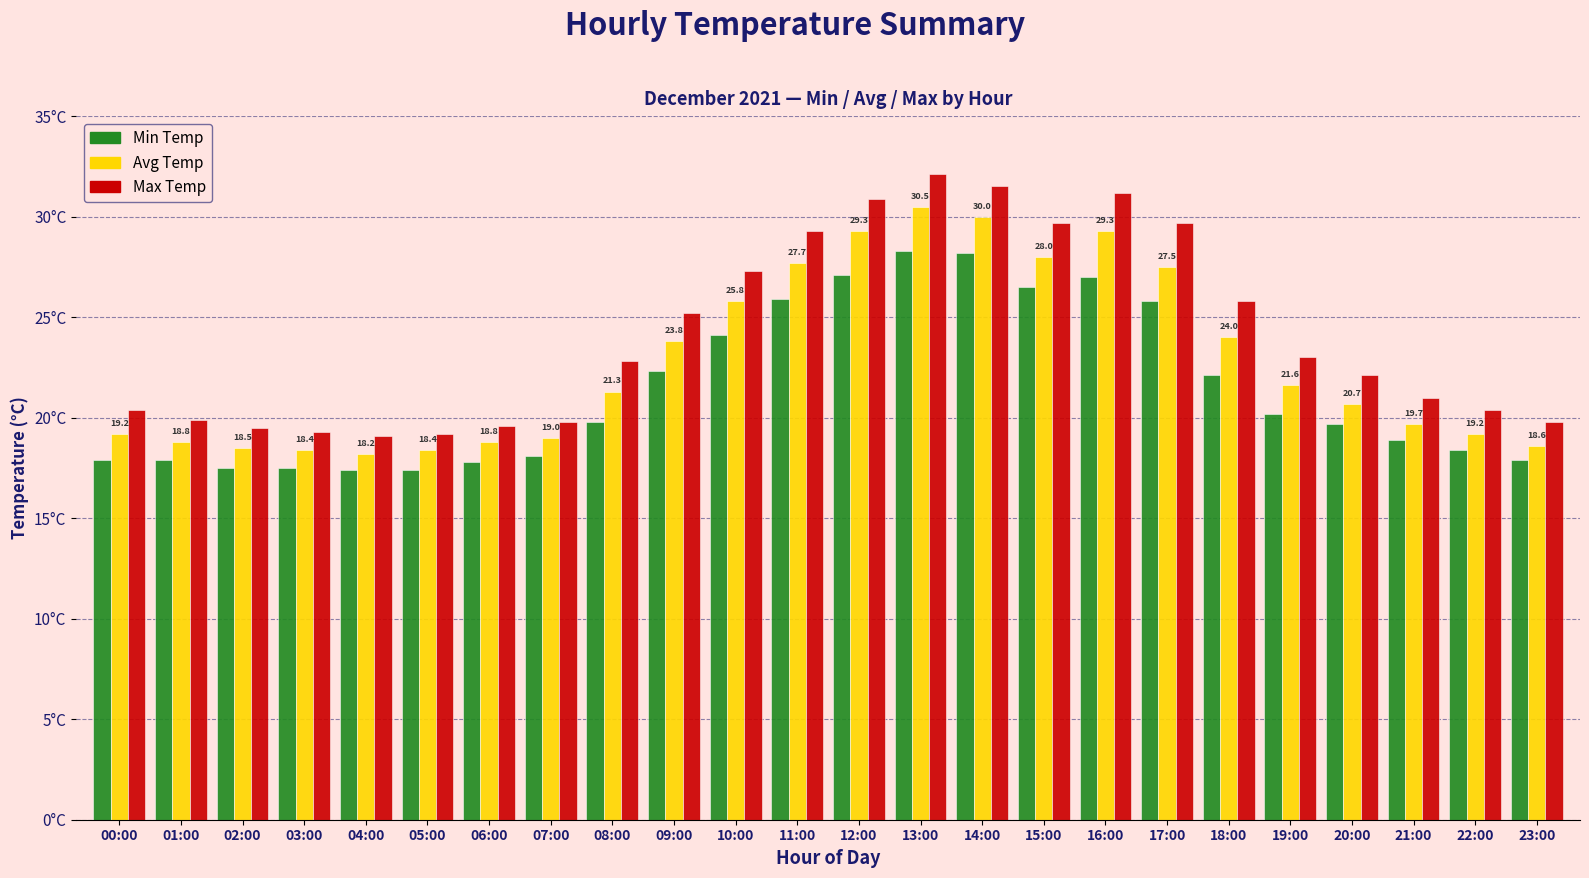

What is the value of the Max Temp bar at the 15th from the left?

31.5